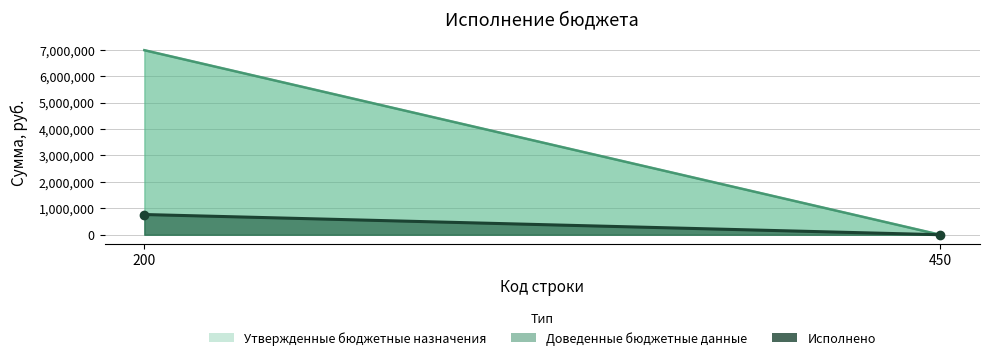

What is the difference between the highest and lowest values at 200?

6213944.8